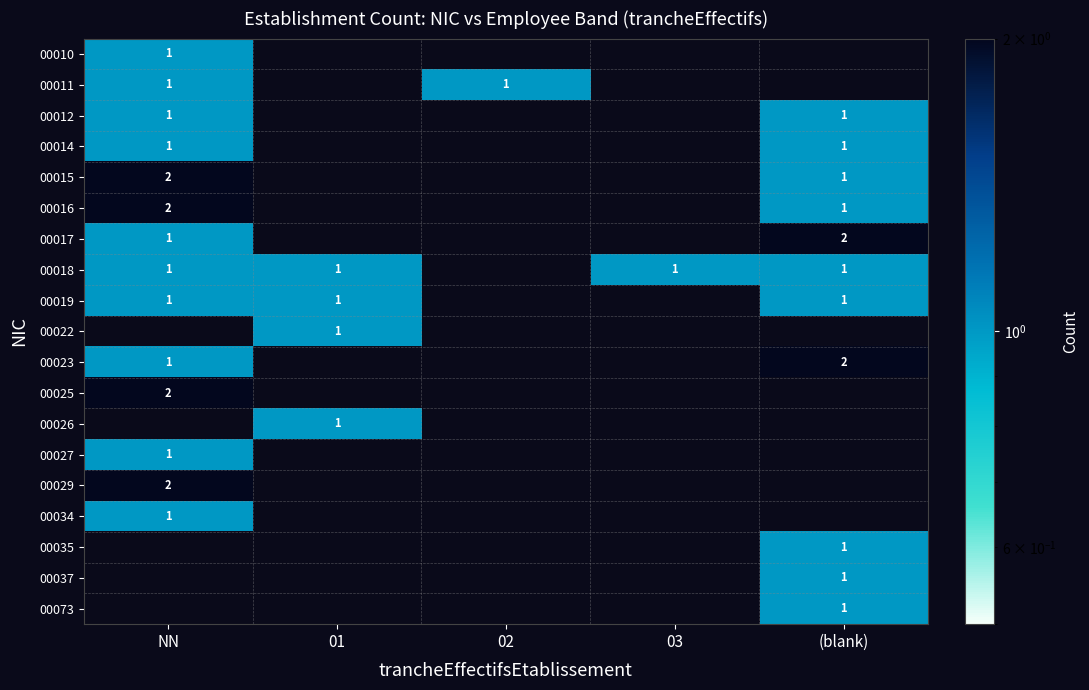

Is the value of 00015 at NN greater than the value of 00019 at 01?

Yes